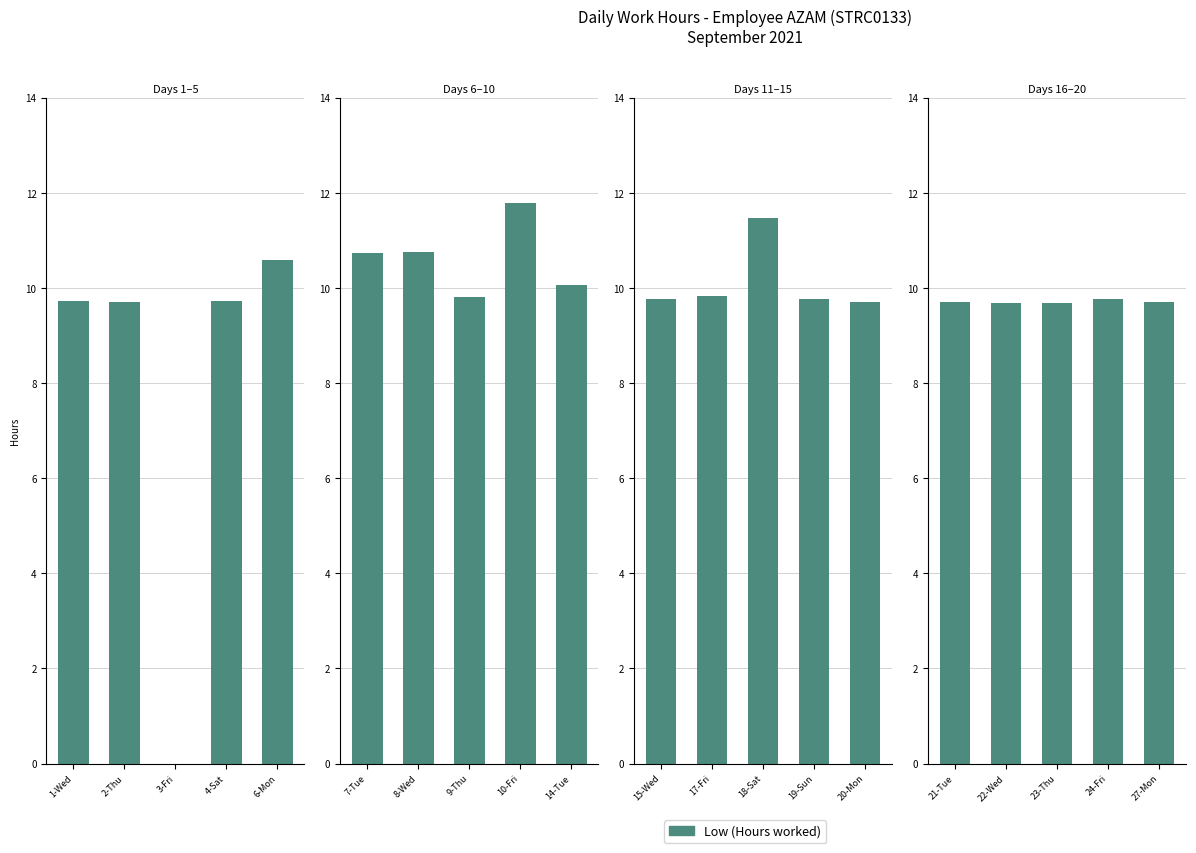

The value at 24-Fri is 2.3. True or false?

False